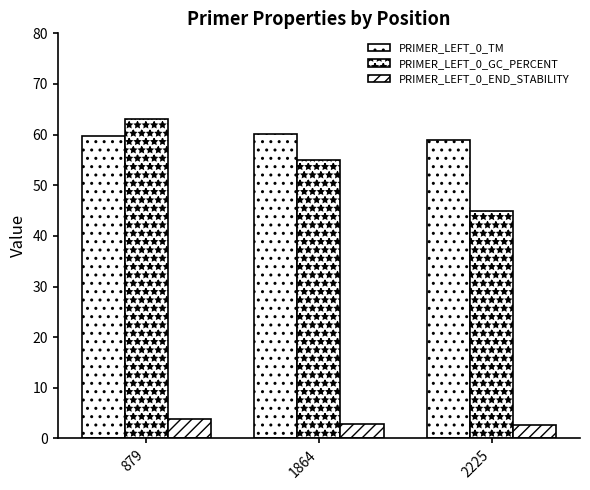

How many groups of bars are there?

3